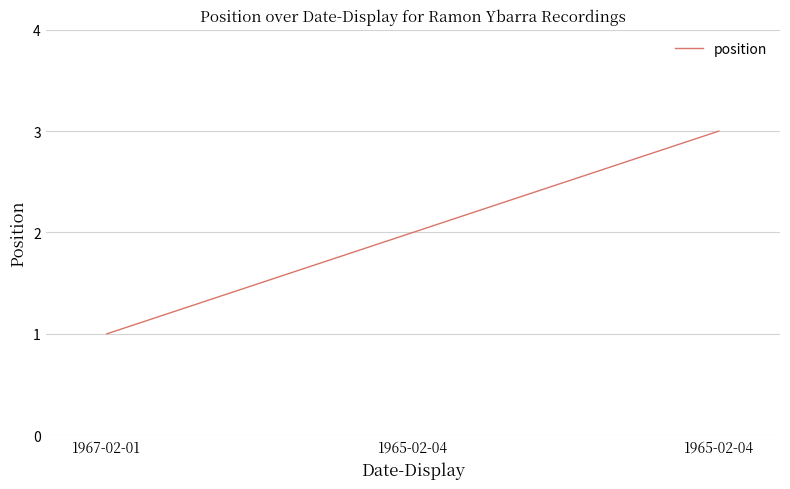

How many distinct data groups are displayed?

1